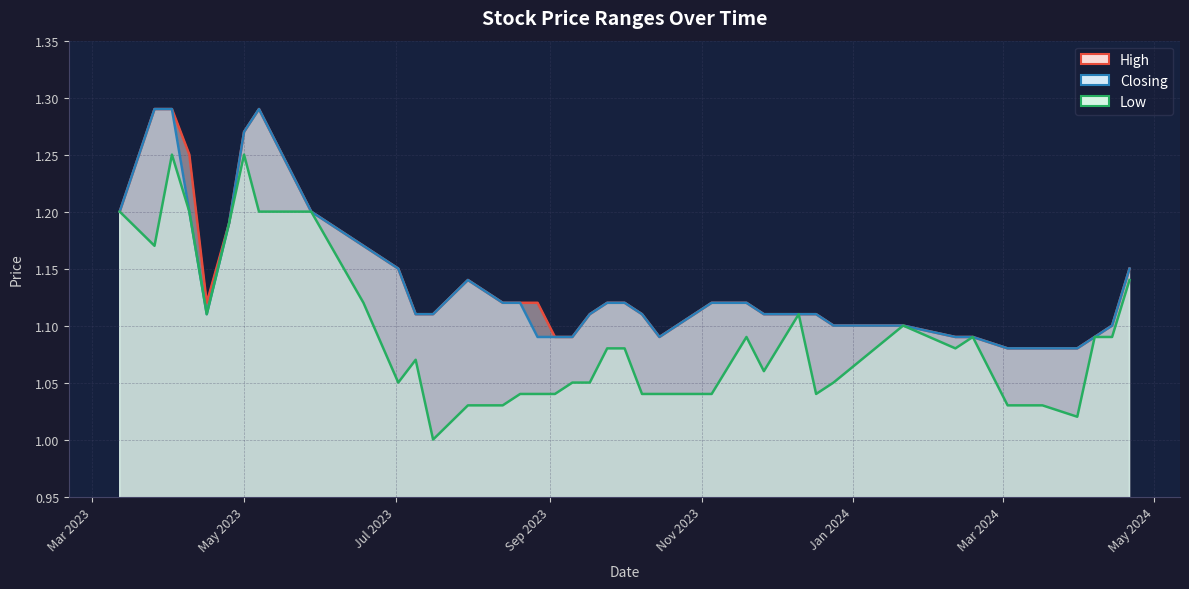

How many data points does each series have?

40